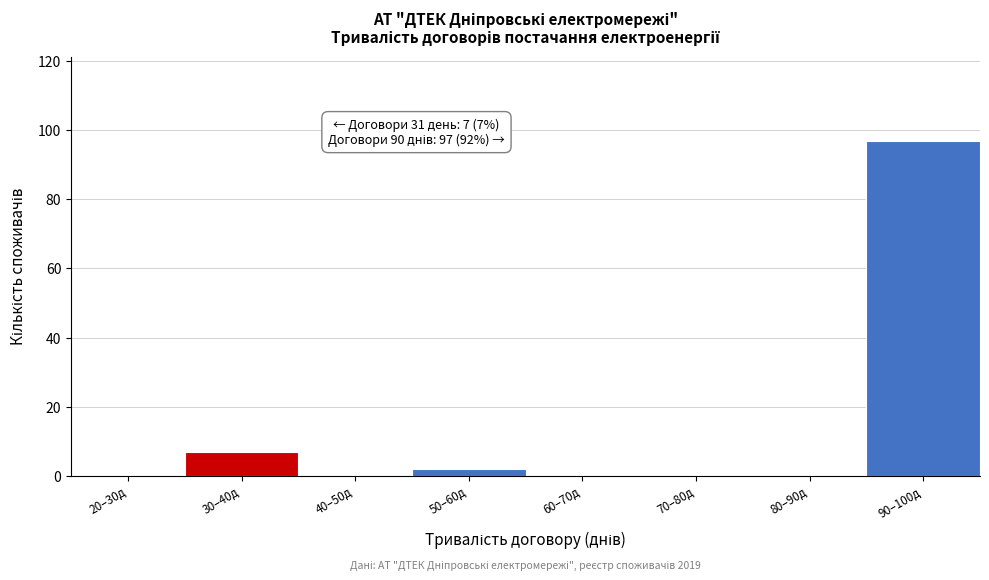

Reading left to right, transcribe all the data shown in this chart.

20–30д=0	30–40д=7	40–50д=0	50–60д=2	60–70д=0	70–80д=0	80–90д=0	90–100д=97